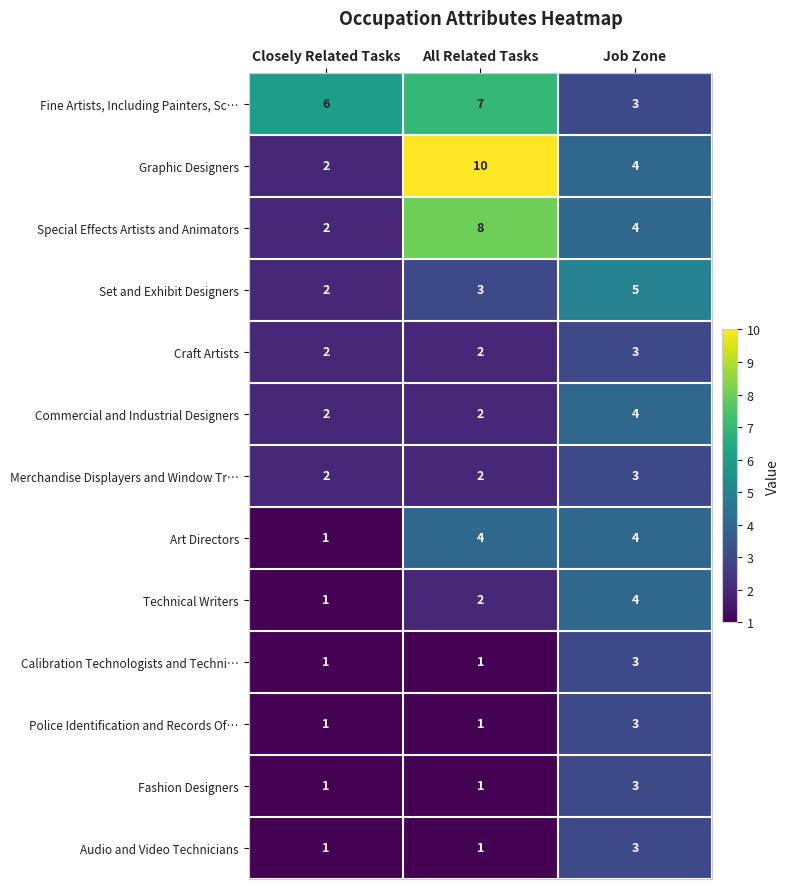

What is the sum of the Merchandise Displayers and Window Tr… values at Job Zone and All Related Tasks?

5